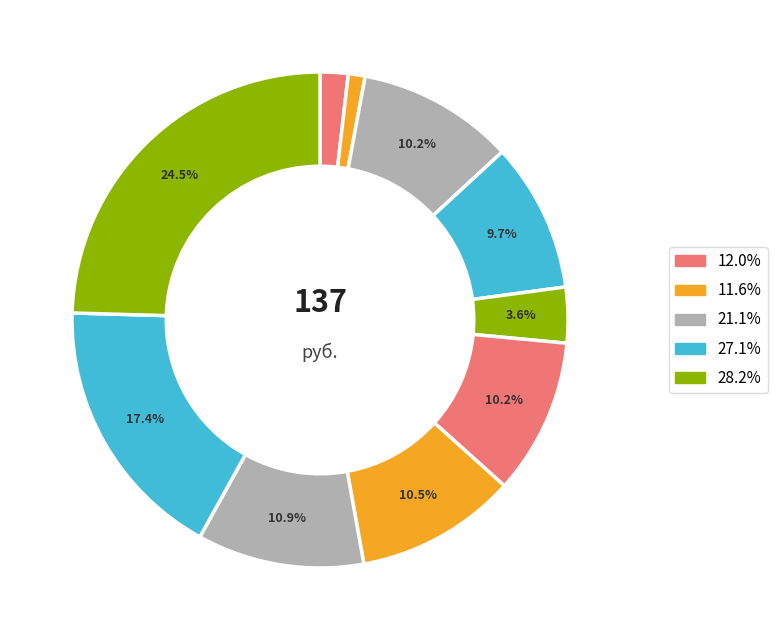

Count the number of slices in the pie.

10